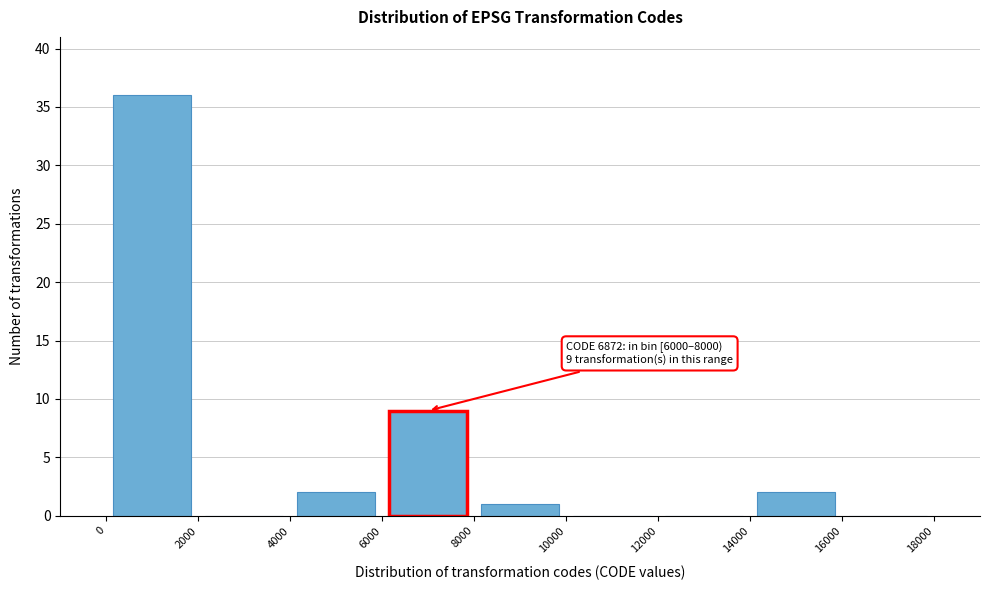

Over which range of the x-axis is the bar tallest?

0 to 2000